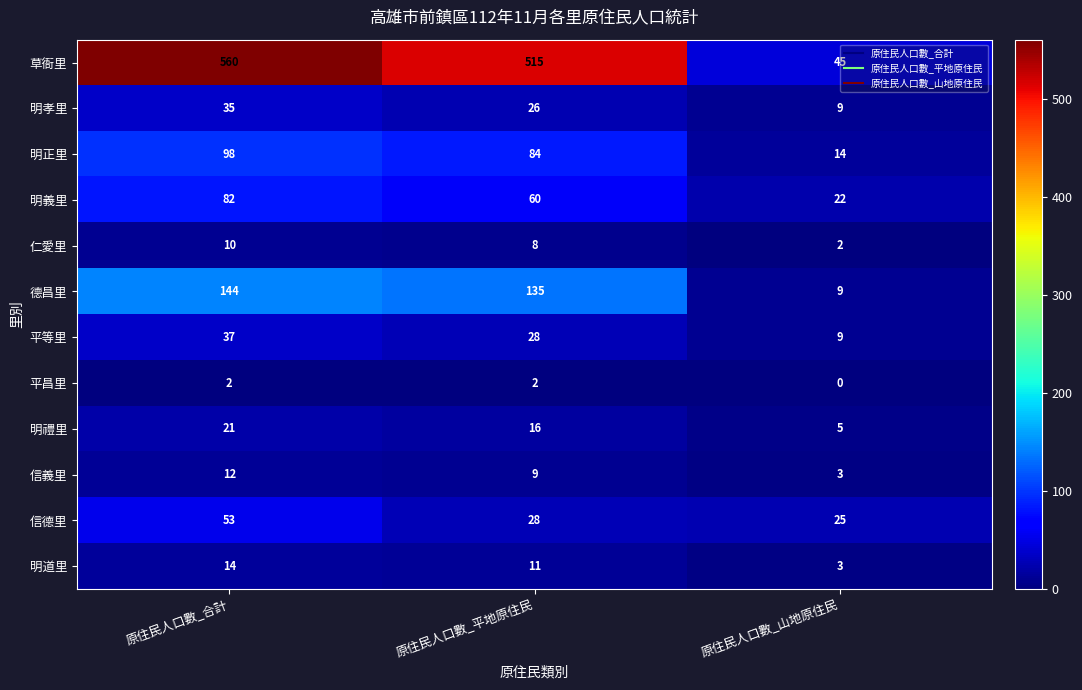

What value does the 平等里 series have at 原住民人口數_平地原住民?

28